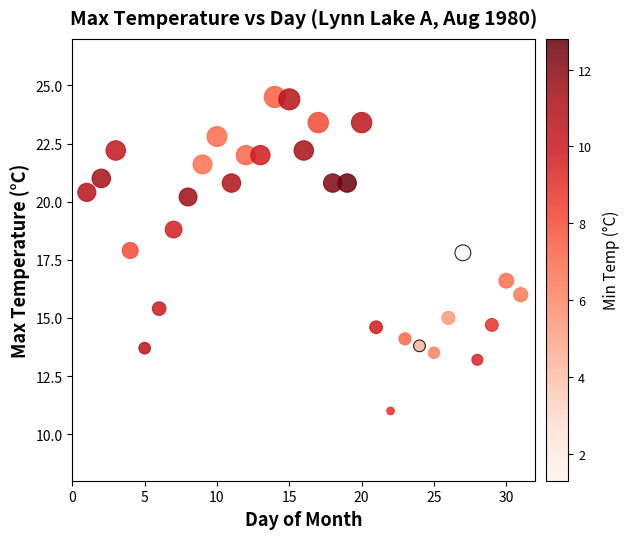

What is the range of Y values (max minus min)?

13.5